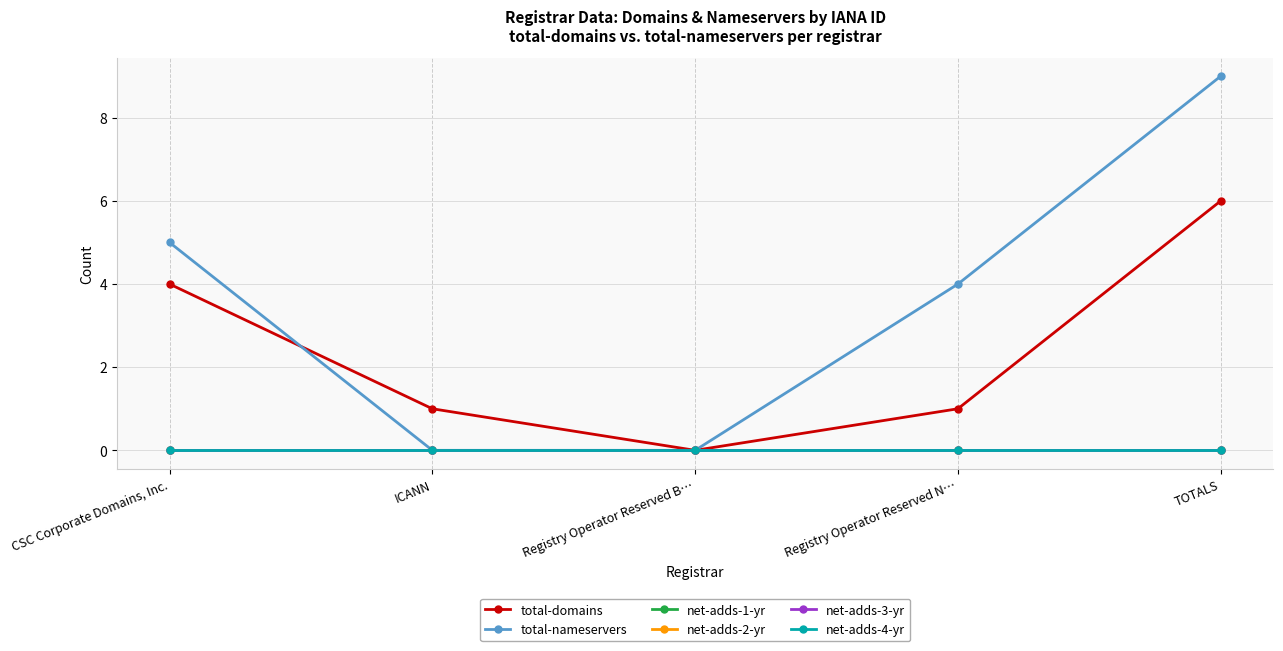

At which category does the chart reach its peak across all series?

TOTALS